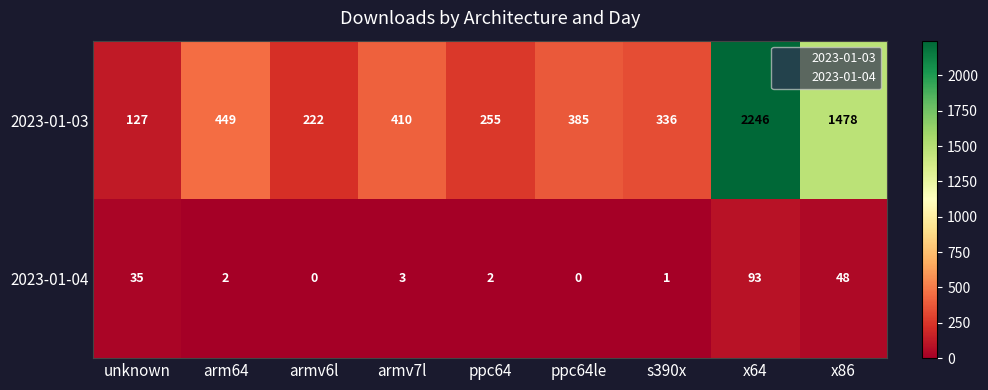

What is the sum of the 2023-01-04 values at ppc64 and arm64?

4